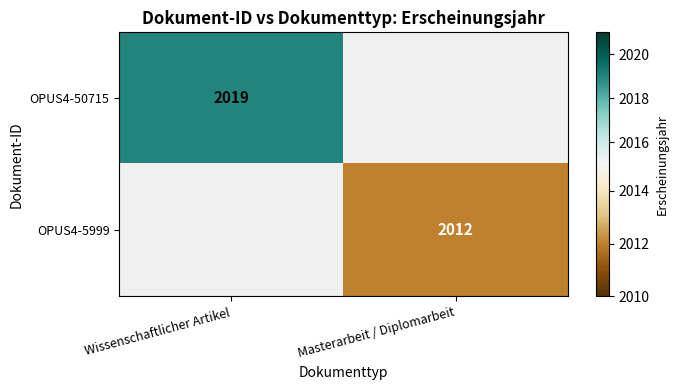

True or false: OPUS4-5999 has a value of 3299 at Masterarbeit / Diplomarbeit.

False